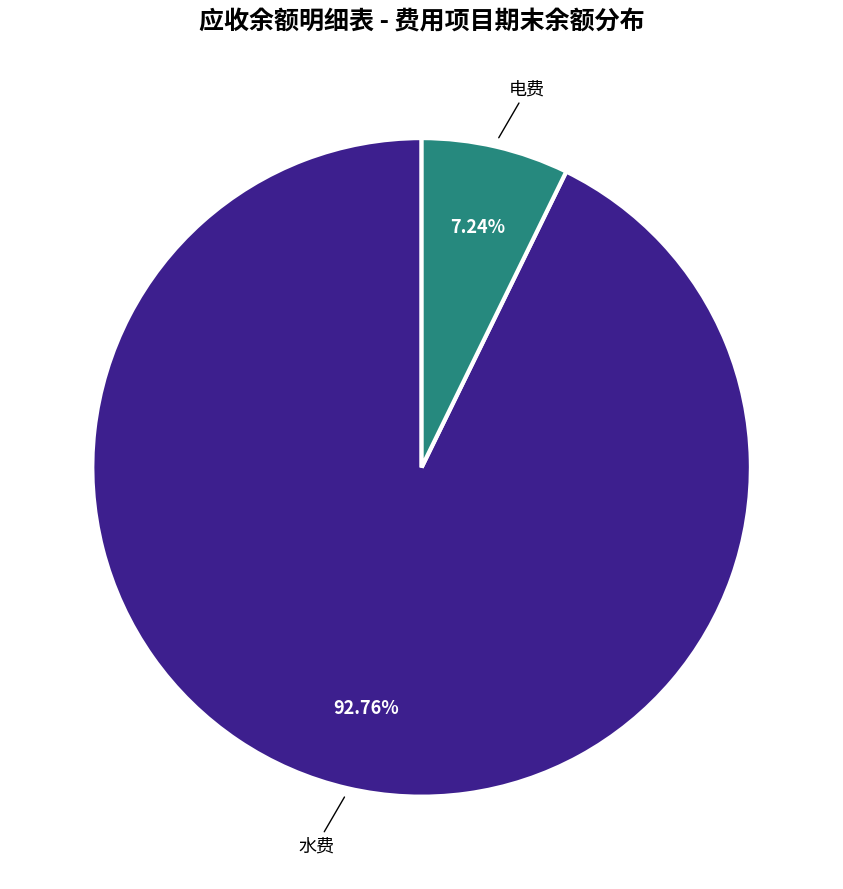

Is there a majority slice in this chart?

Yes